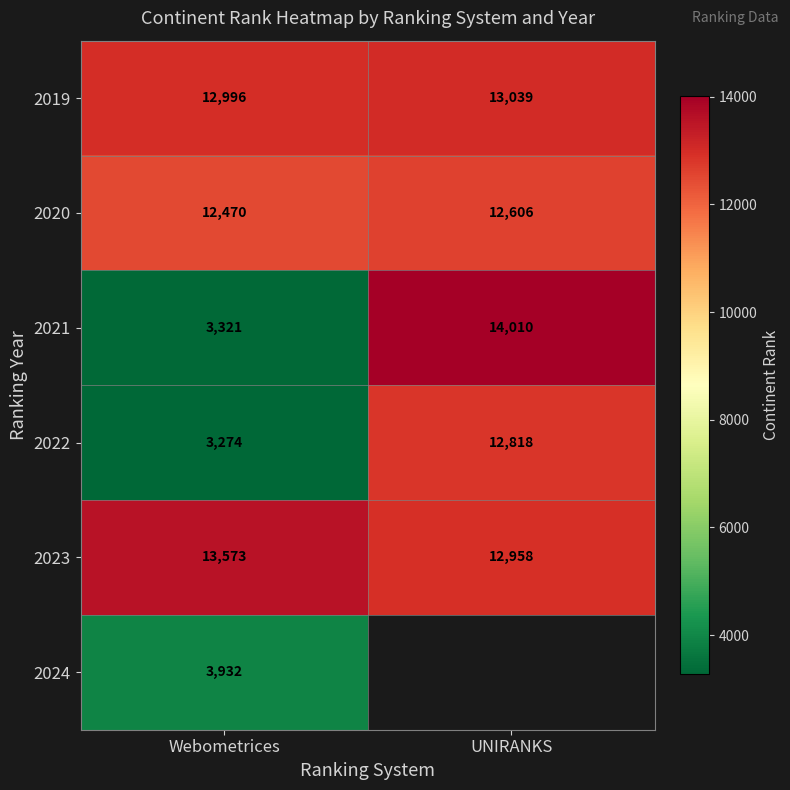

At how many categories does at least one series exceed 7437?

2